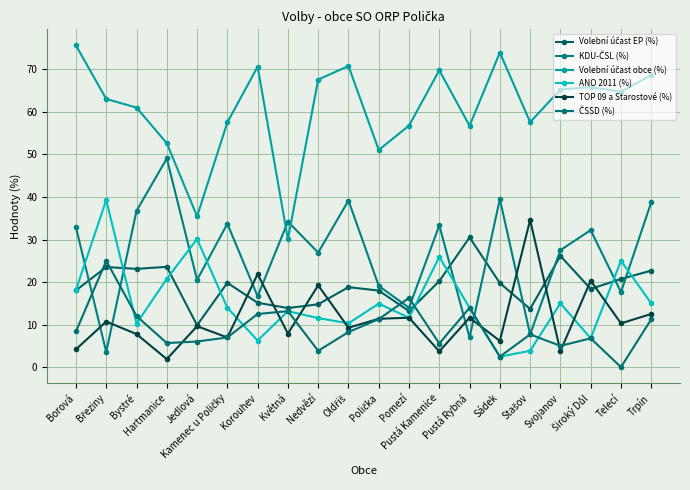

How many data points in TOP 09 a Starostové (%) are less than 10?

10